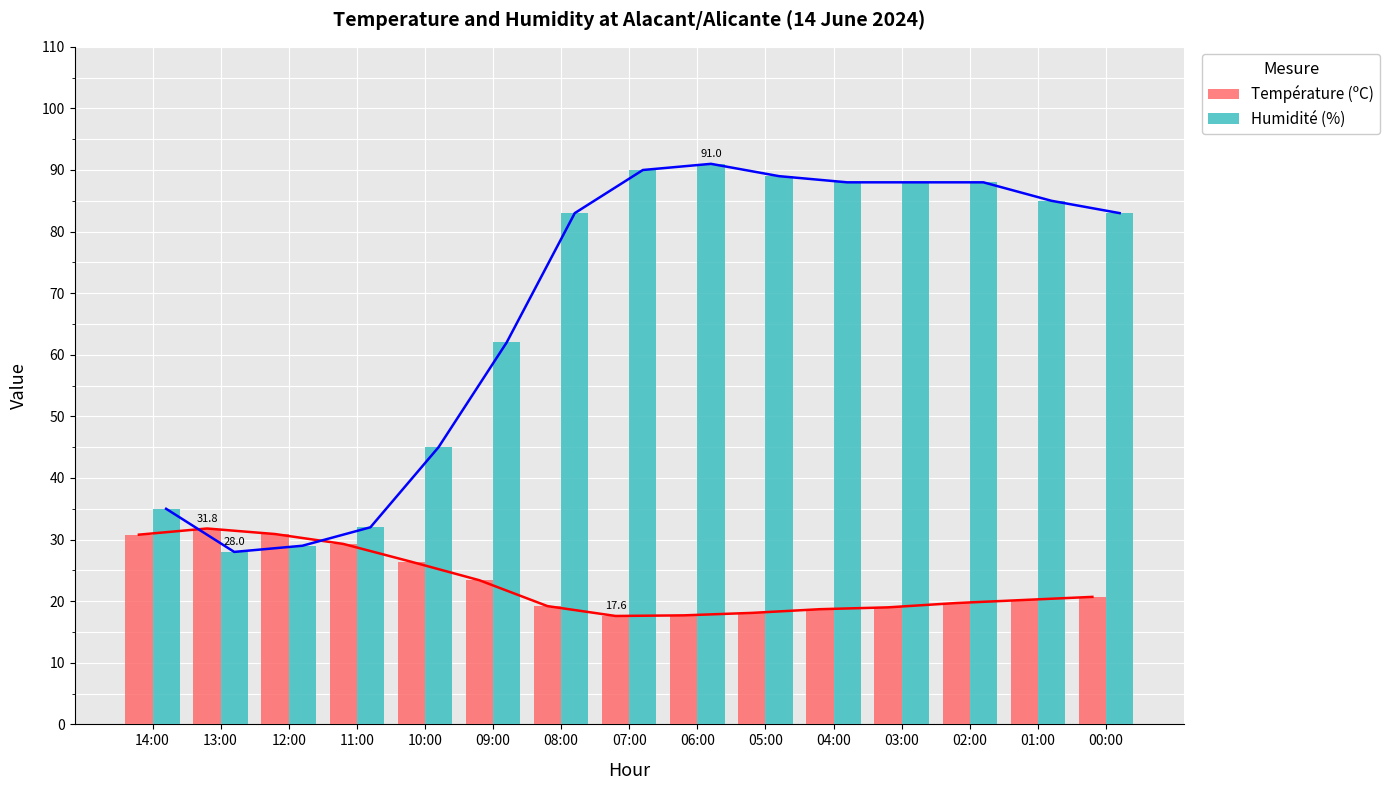

Count the number of categories in the chart.

15